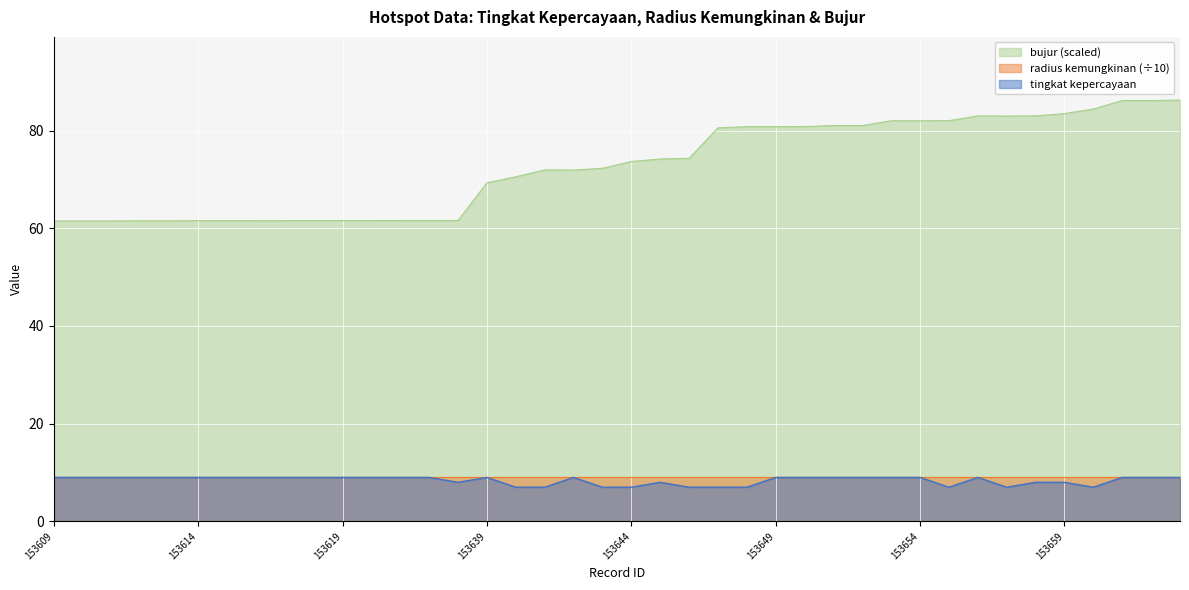

True or false: tingkat kepercayaan has a value of 8.0 at 153645.

True